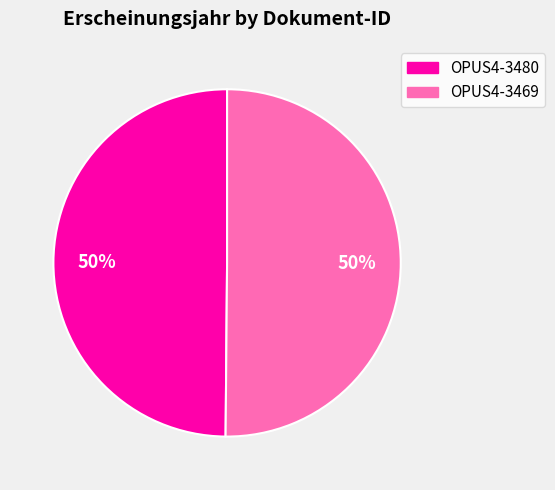

Approximately how many times larger is the value at OPUS4-3469 compared to OPUS4-3480?

1.0